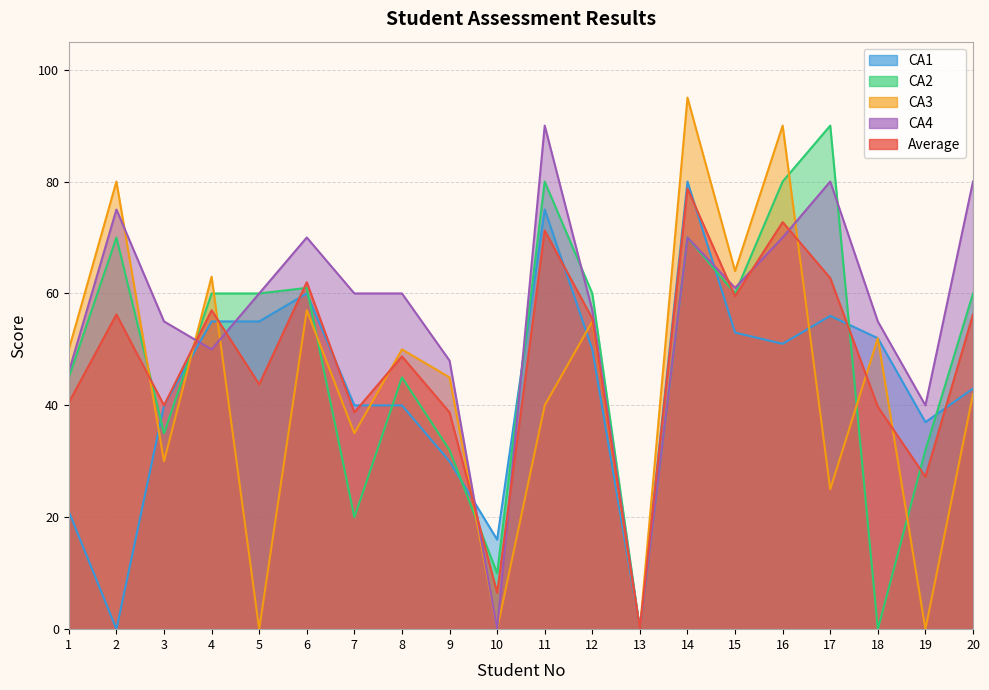

Which category has the lowest value across all series?

13